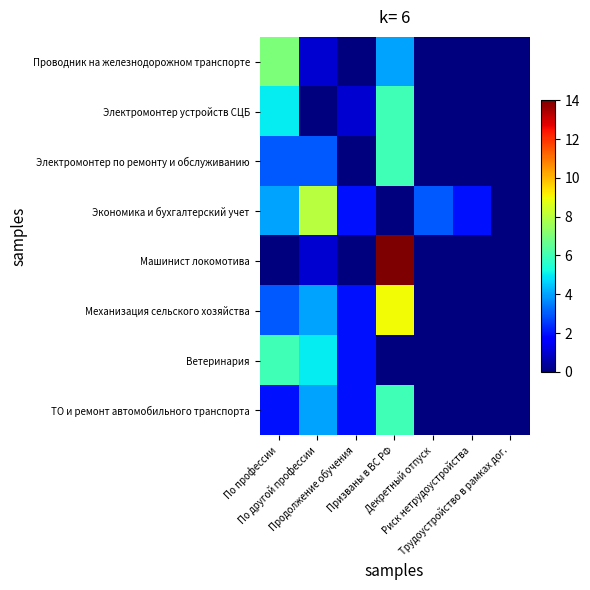

Between По профессии and По другой профессии, which series saw the biggest shift?

Проводник на железнодорожном транспорте